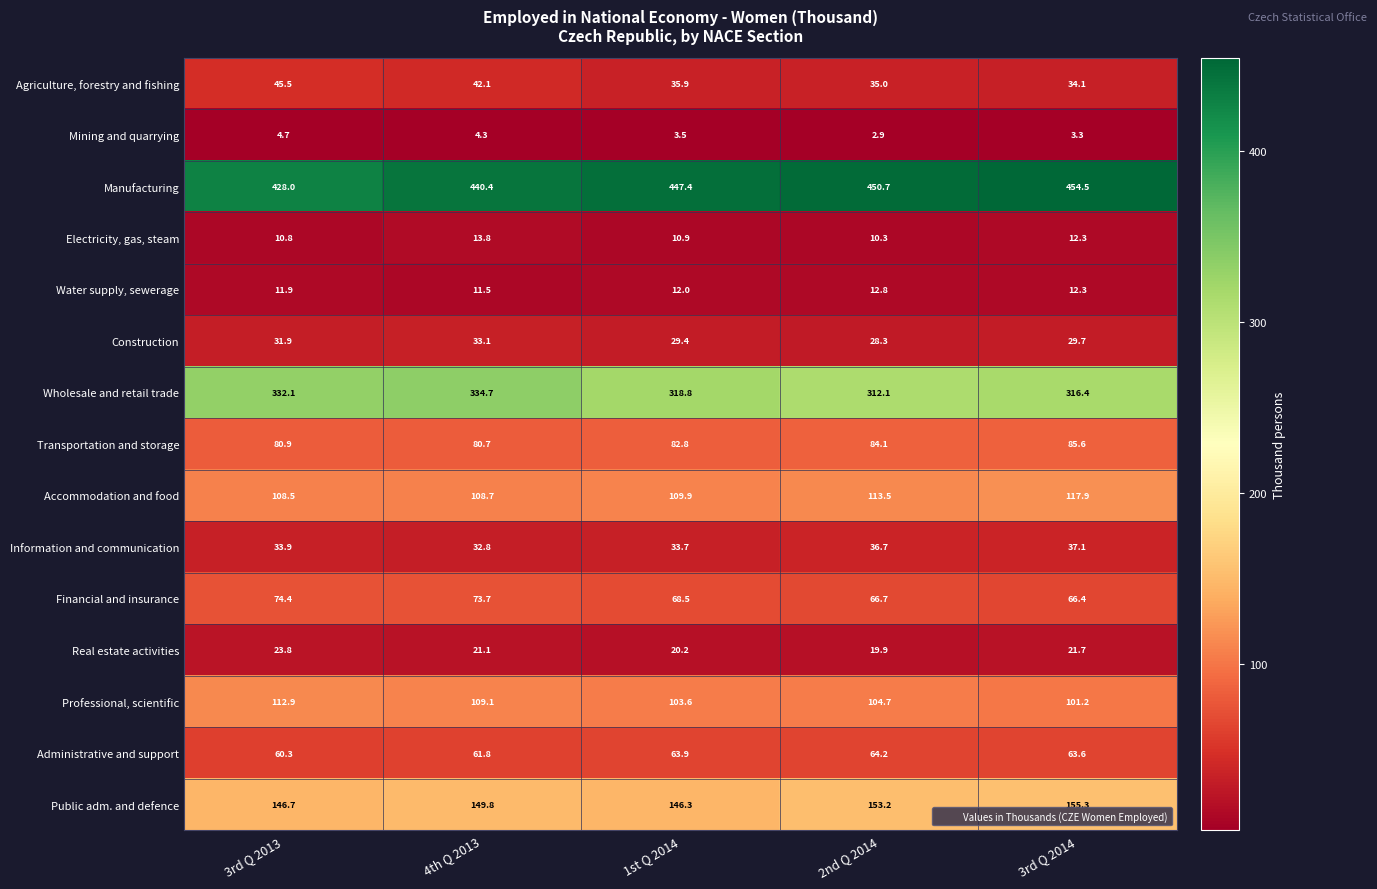

Where does the Financial and insurance series first go above 68?

3rd Q 2013